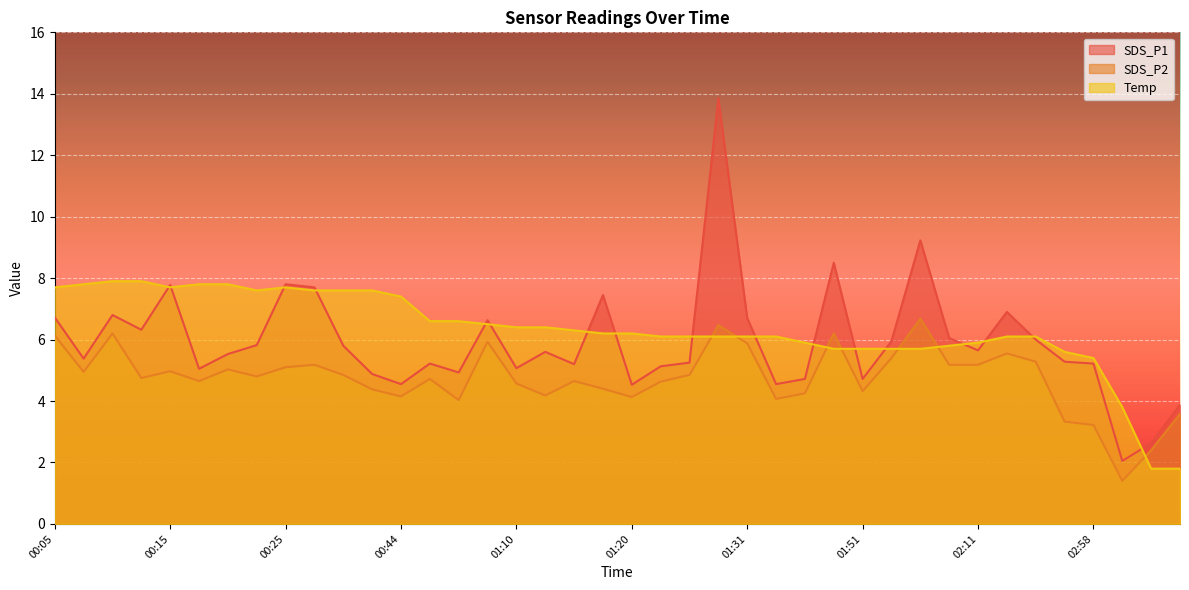

What are all the series names shown in the legend?

SDS_P1, SDS_P2, Temp